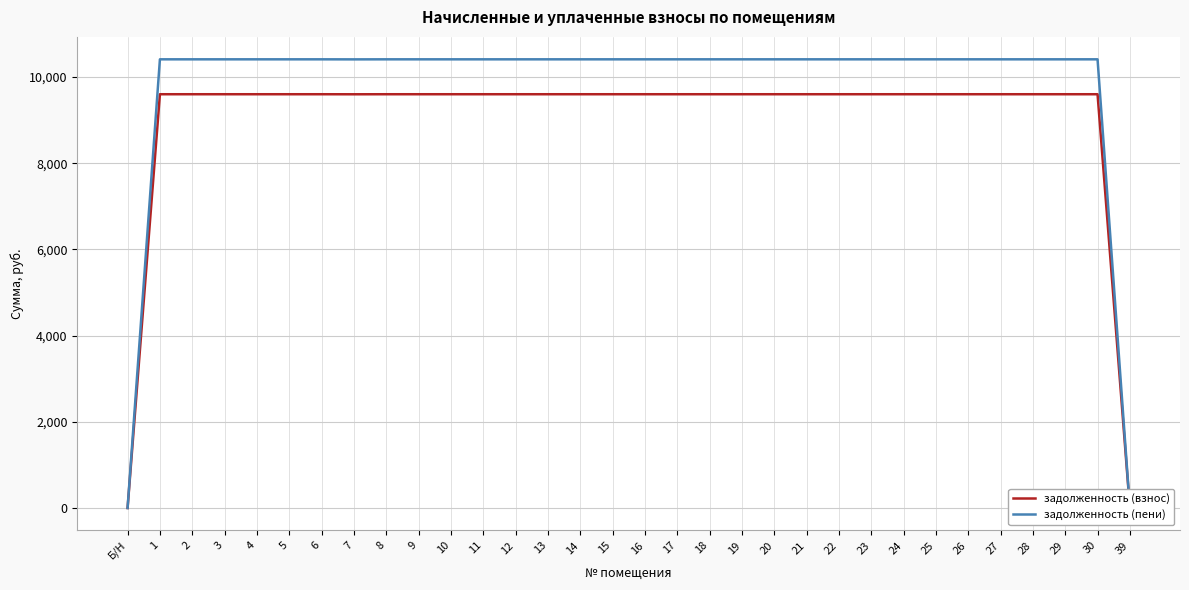

Which series has the largest range (max minus min)?

задолженность (пени)